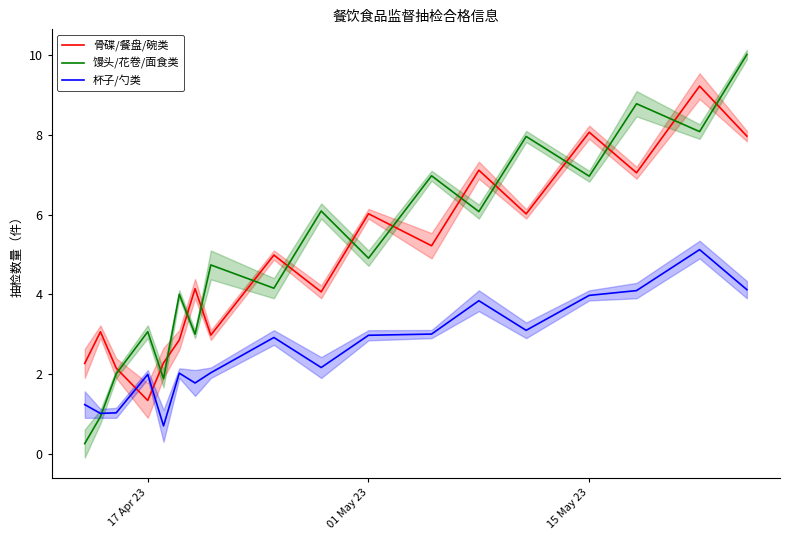

Which series has the largest range (max minus min)?

馒头/花卷/面食类